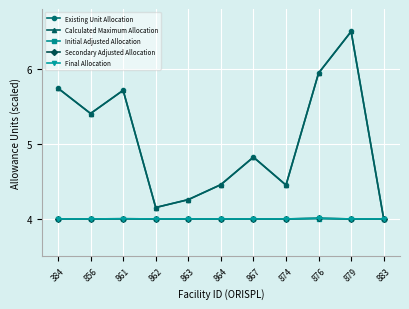

The Calculated Maximum Allocation series shows 4.5 at 864. True or false?

True